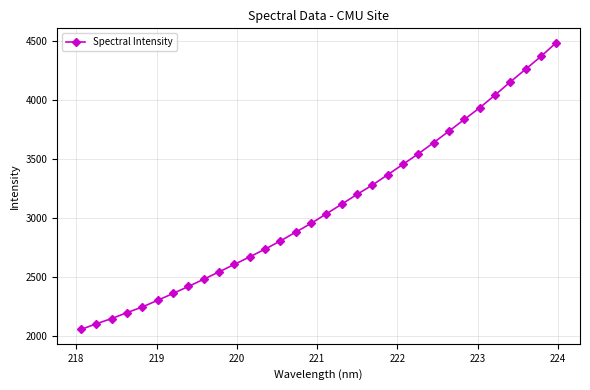

What is the greatest value displayed?

4485.5